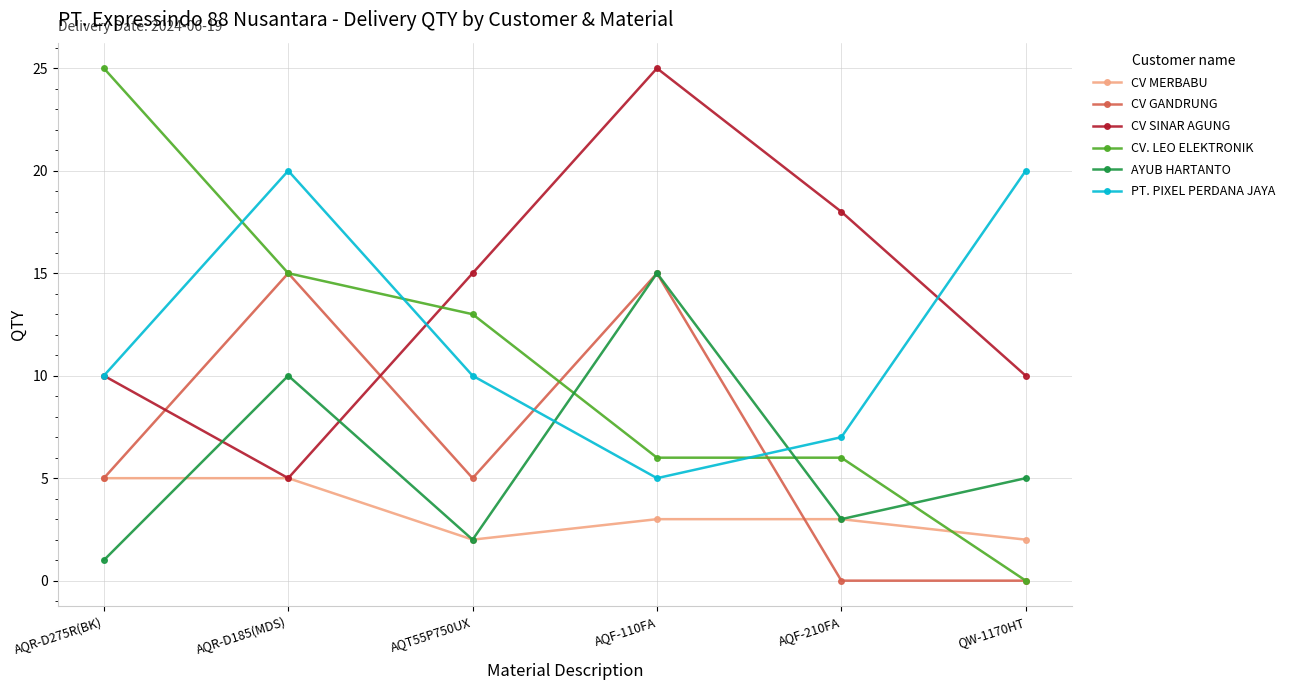

Which series ends up on top after the final intersection of CV MERBABU and AYUB HARTANTO?

AYUB HARTANTO